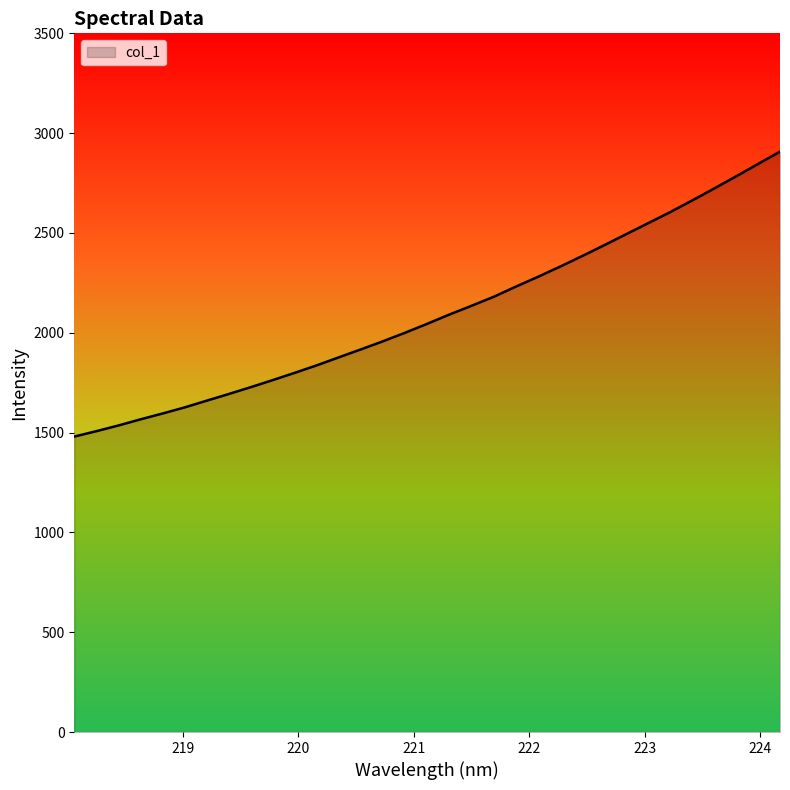

What is the greatest value displayed?

2907.5